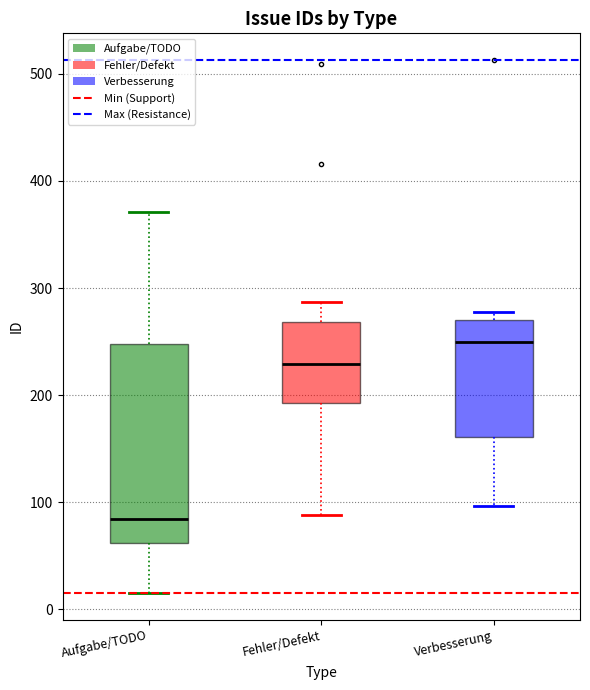

Comparing the boxes themselves (not the whiskers), which one is the tallest?

Aufgabe/TODO